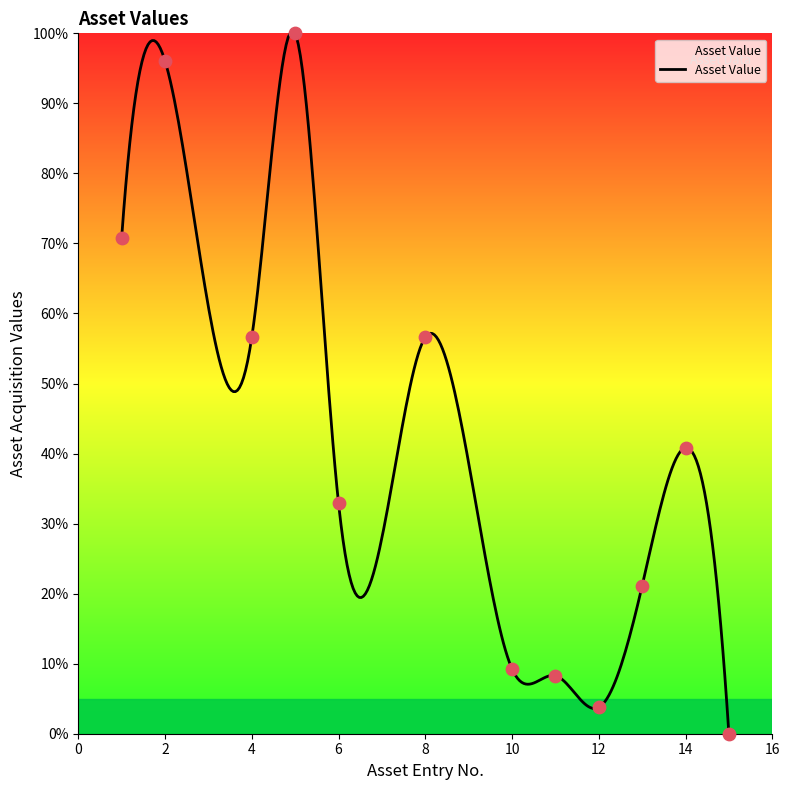

Approximately how many times larger is the value at 14 compared to 13?

1.9